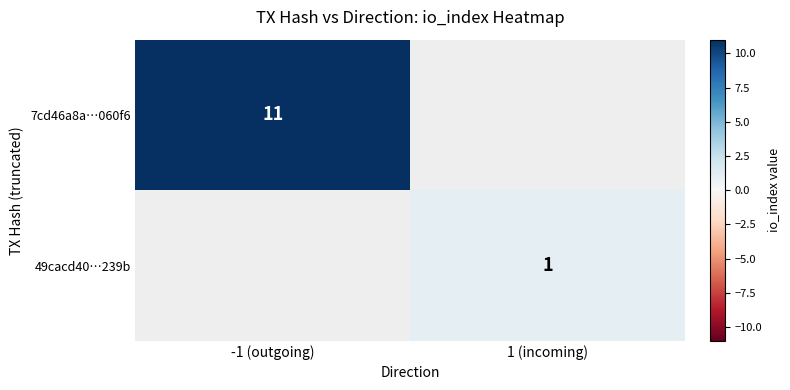

Is it true that 7cd46a8a…060f6 equals 15 at -1 (outgoing)?

False